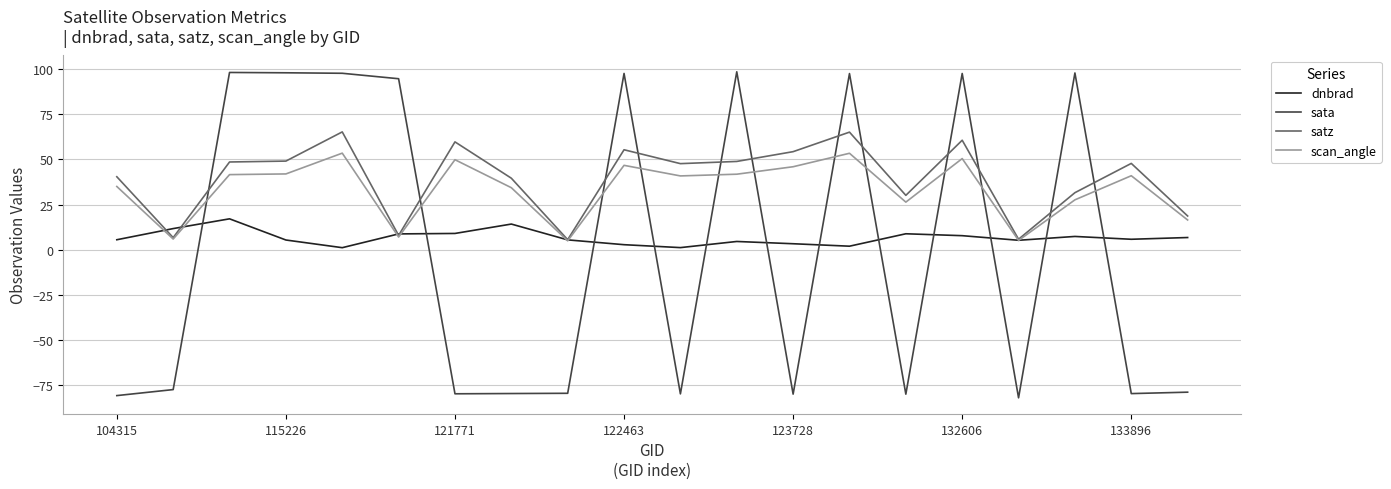

How many intersections are there between sata and dnbrad?

12